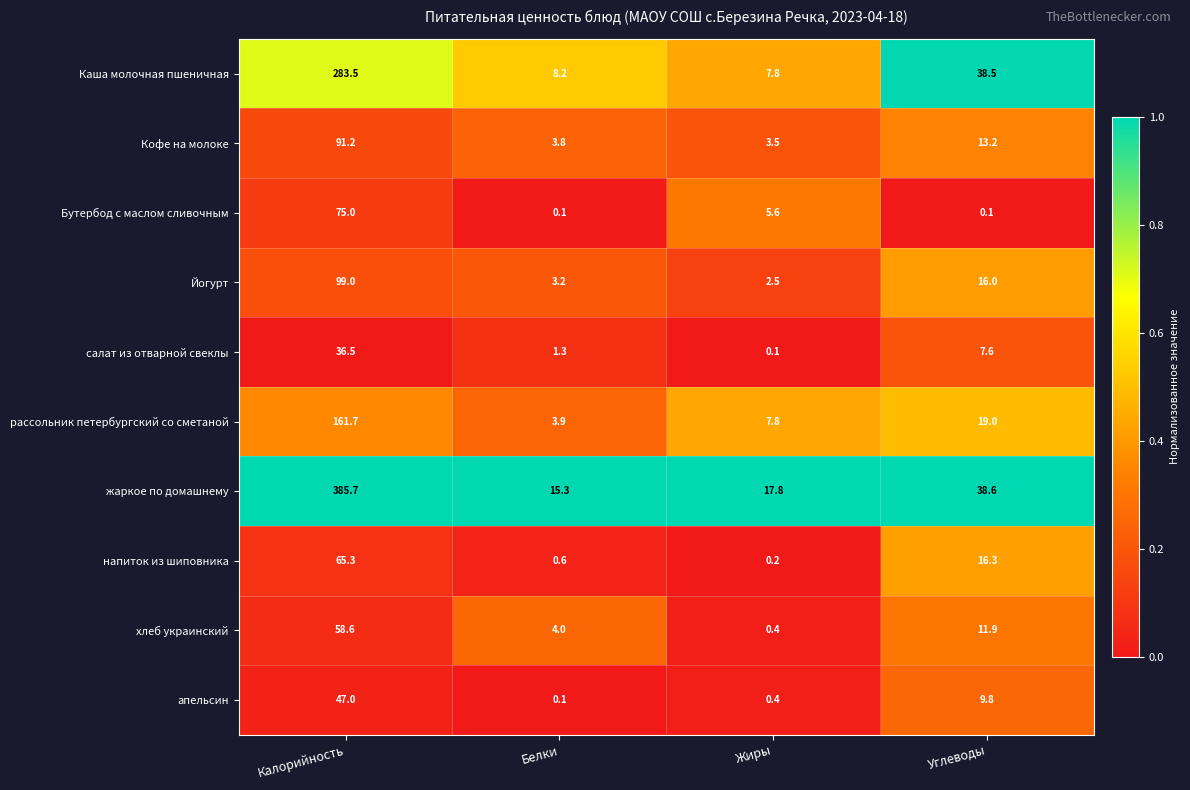

Is it true that жаркое по домашнему equals 385.7 at Калорийность?

True